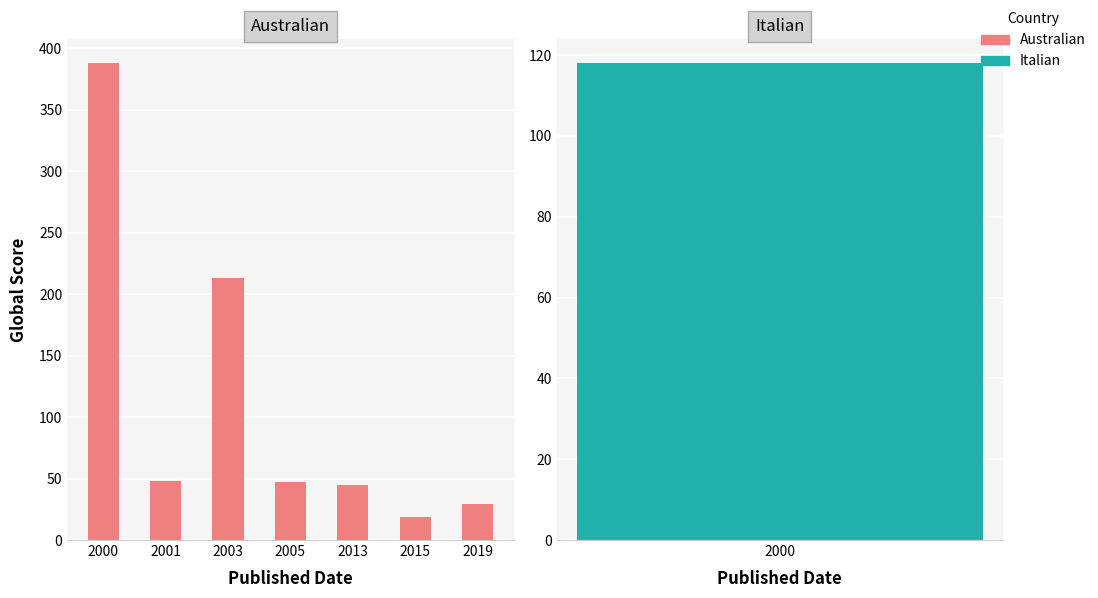

Read the value at 2001, to the nearest 5.

50